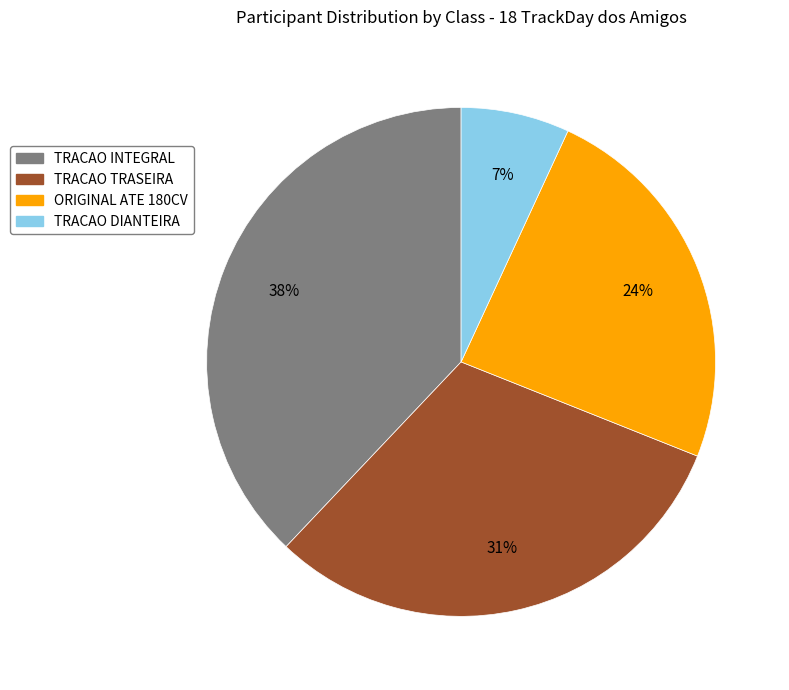

Combined, do TRACAO INTEGRAL and TRACAO TRASEIRA account for over 50%?

Yes